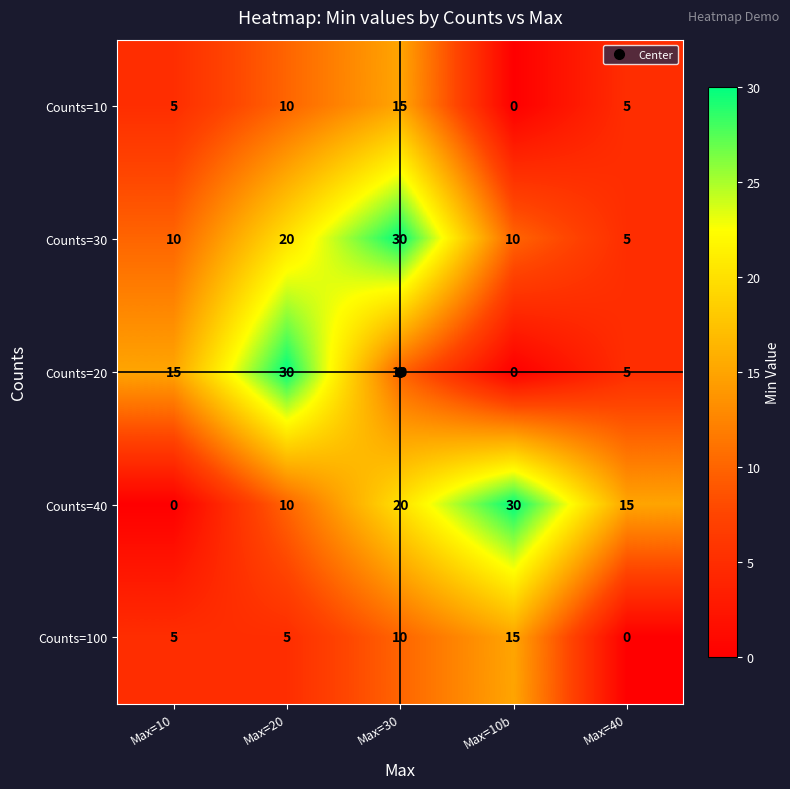

What is the maximum value shown in the chart?

30